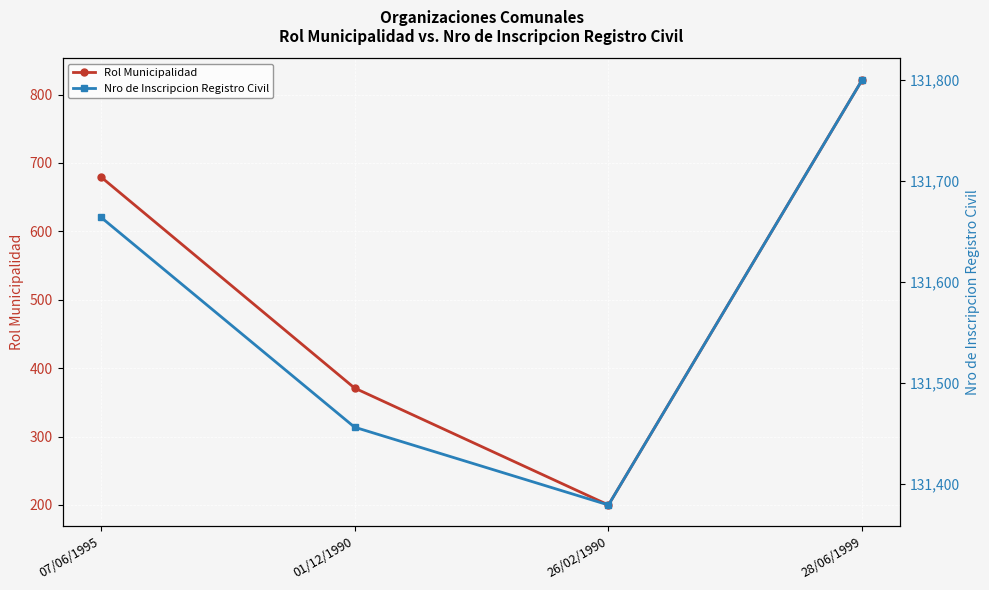

Which series has the largest range (max minus min)?

Rol Municipalidad